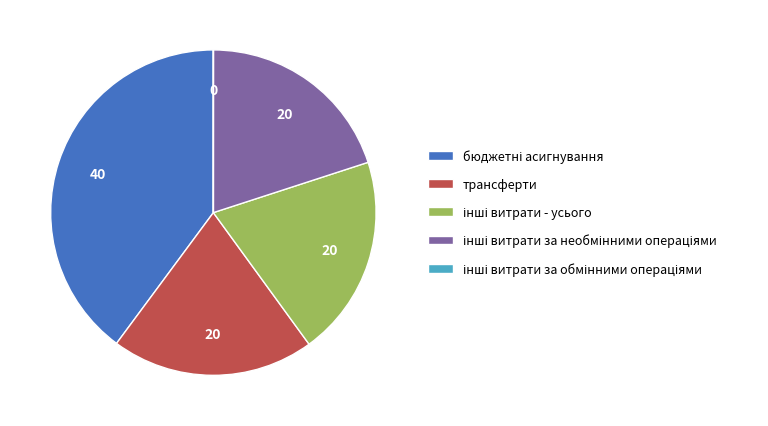

Is there a majority slice in this chart?

No